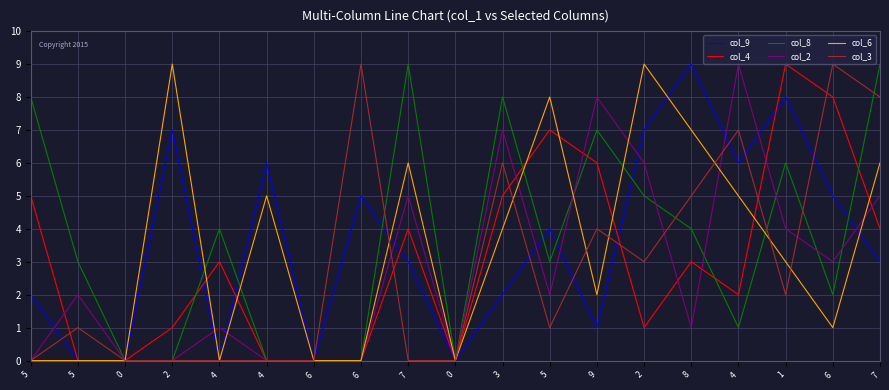

List the series in order of their peak value, highest first.

col_9, col_4, col_8, col_2, col_6, col_3